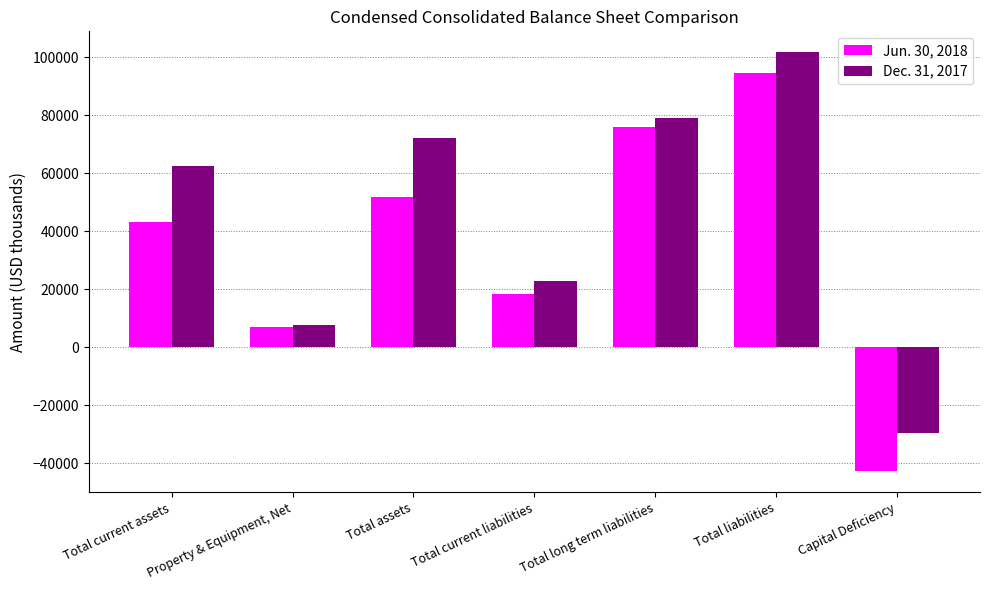

Where is Dec. 31, 2017 nearest to the value 36107?

Total current liabilities